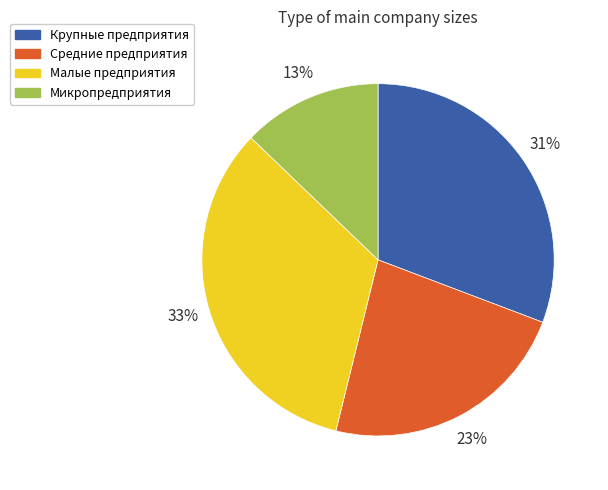

The Крупные предприятия slice represents 31% of the pie. True or false?

True